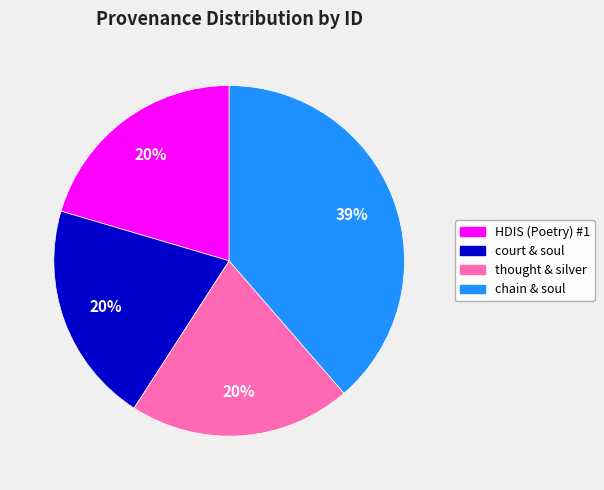

How many segments does this pie chart have?

4